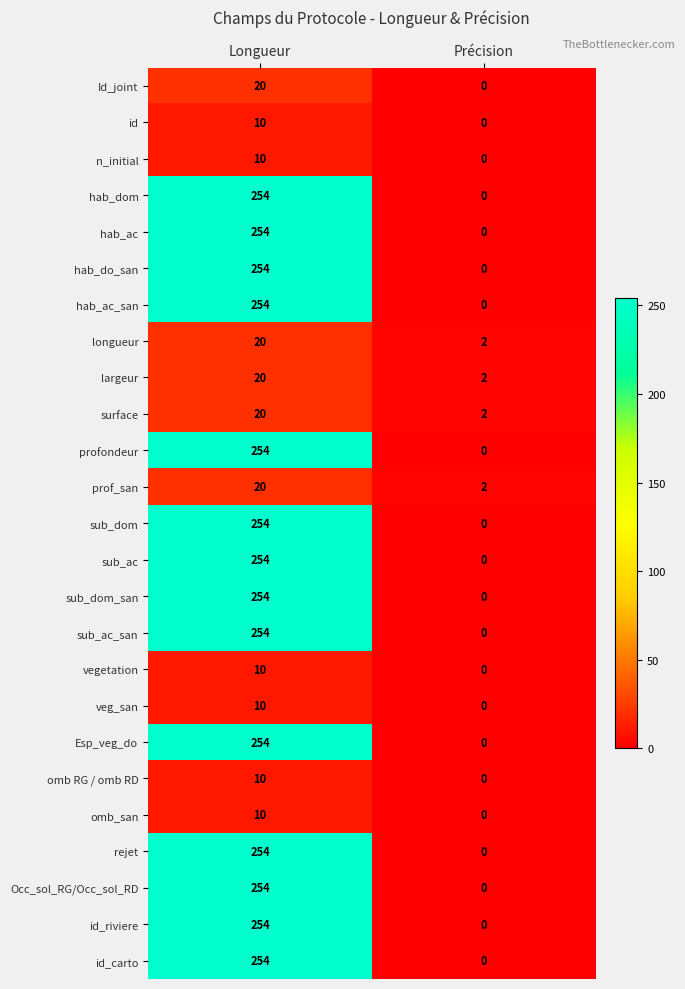

What is the difference between the highest and lowest values at Longueur?

244